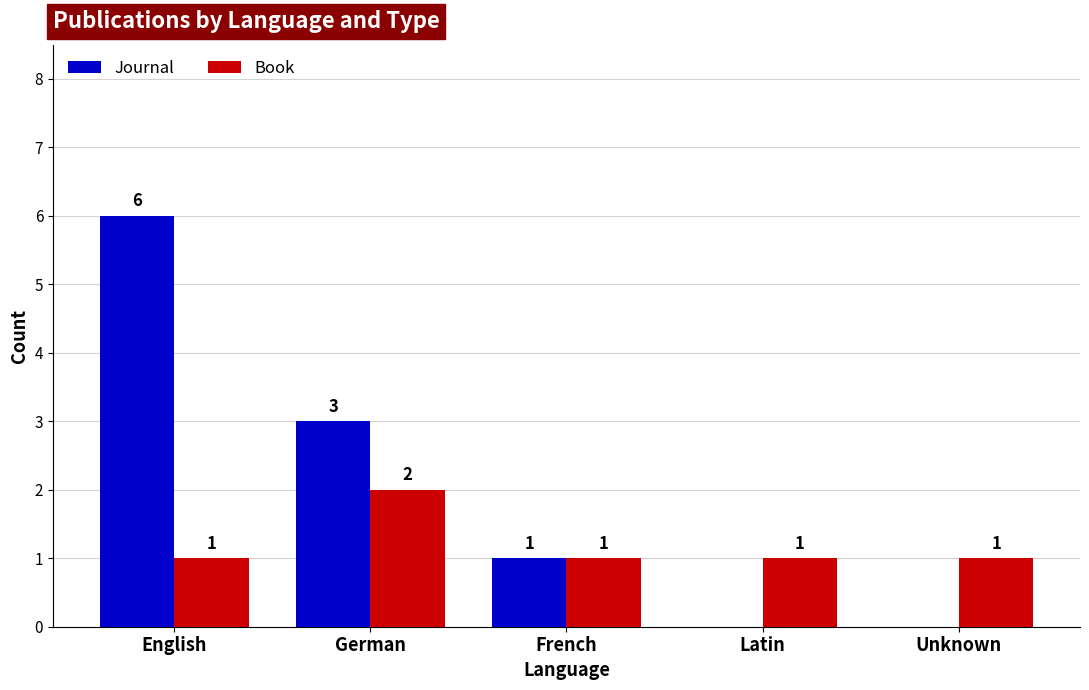

The Book series shows 1 at Unknown. True or false?

True